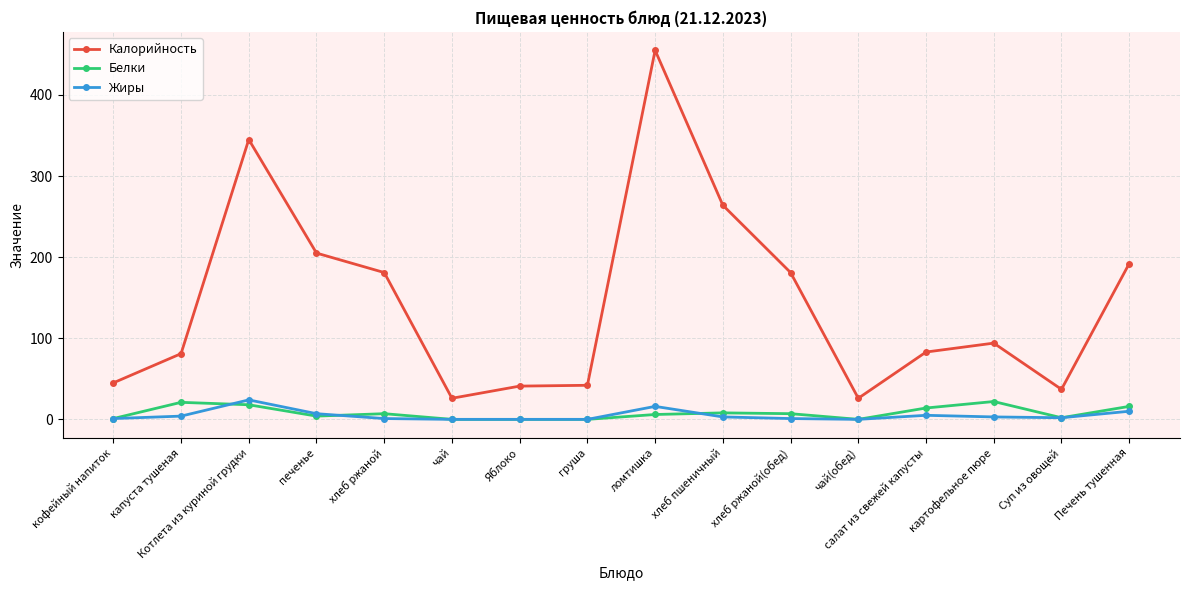

What is the minimum value for Калорийность?

26